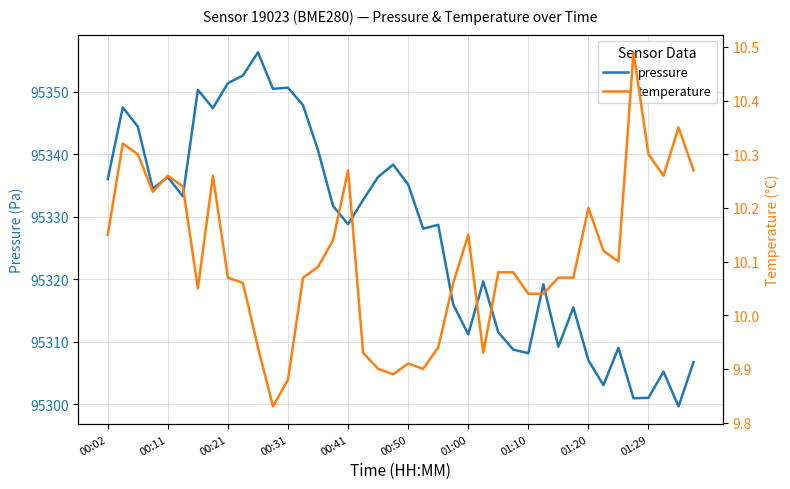

At which category is the sum across all series the highest?

10